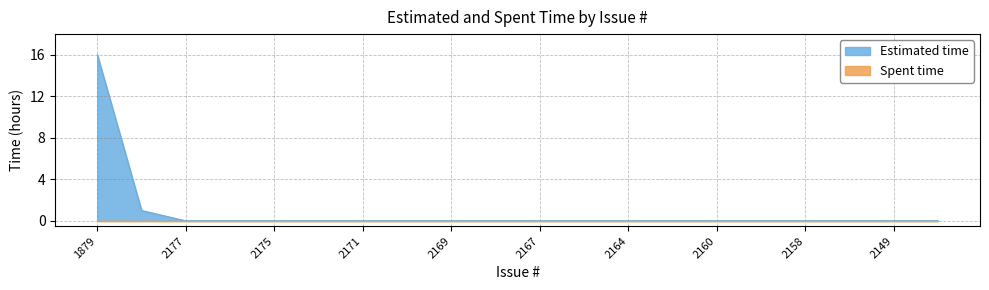

Reading left to right, extract all data points from this chart.

1879=16	1936=1	2177=0	2176=0	2175=0	2174=0	2171=0	2170=0	2169=0	2168=0	2167=0	2166=0	2164=0	2161=0	2160=0	2159=0	2158=0	2155=0	2149=0	2119=0